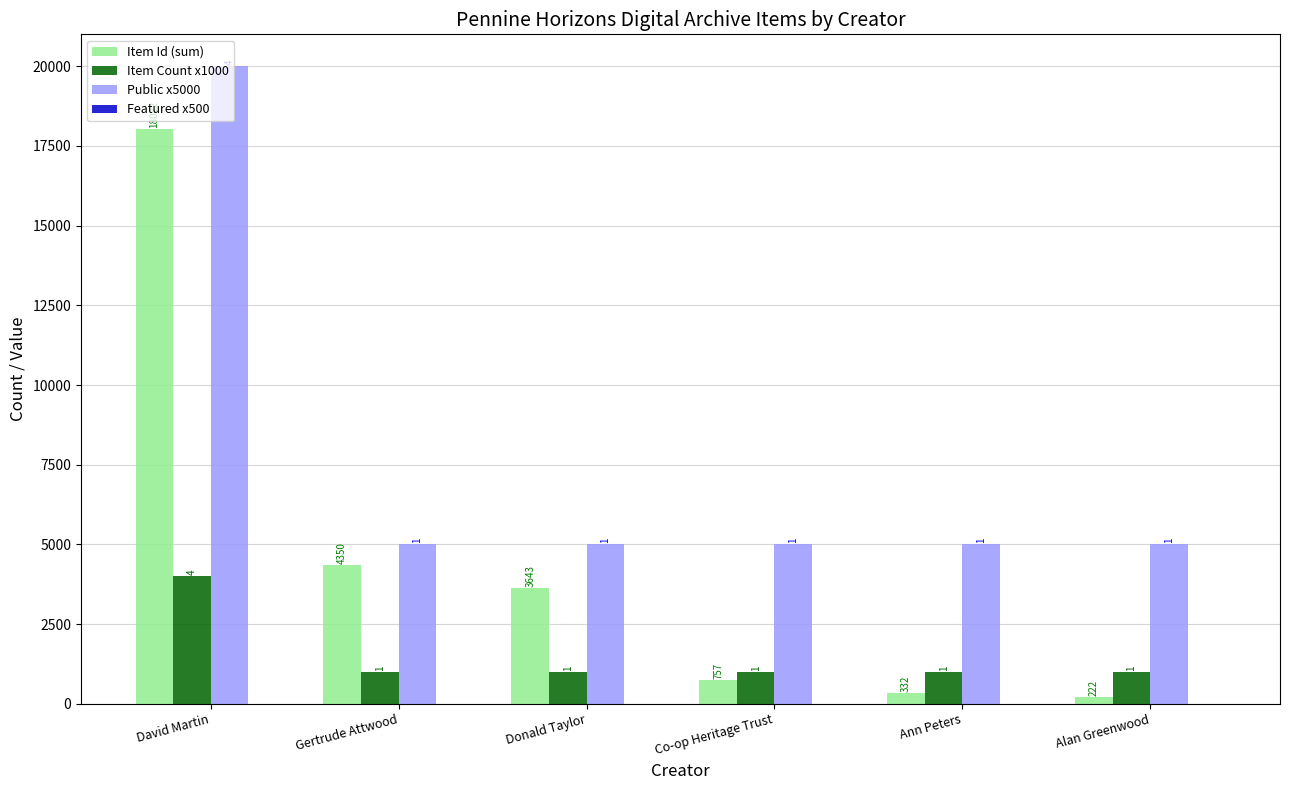

What is the total value across all series at Ann Peters?

6332